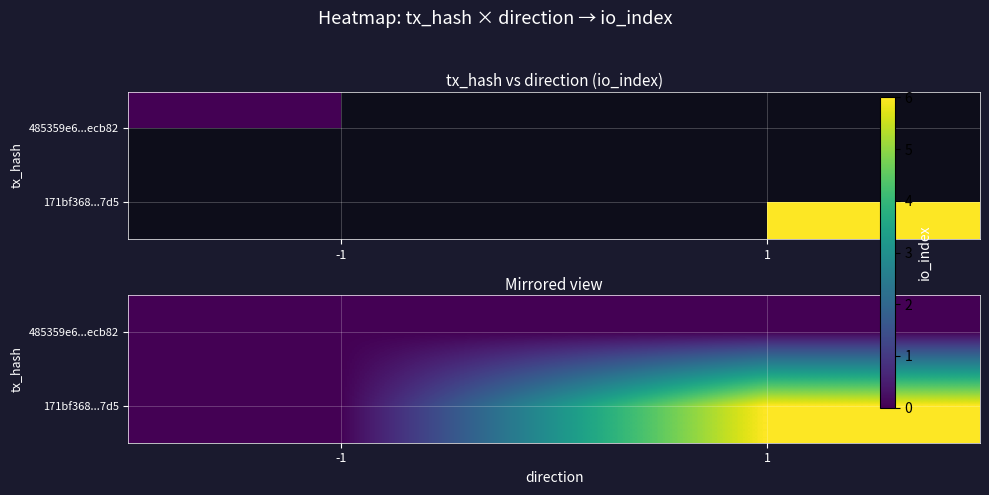

What is the maximum value shown in the chart?

6